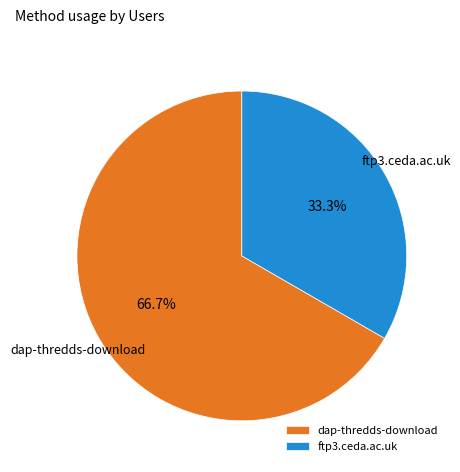

To the nearest percent, what is the difference between the largest and smallest slice percentages?

33%